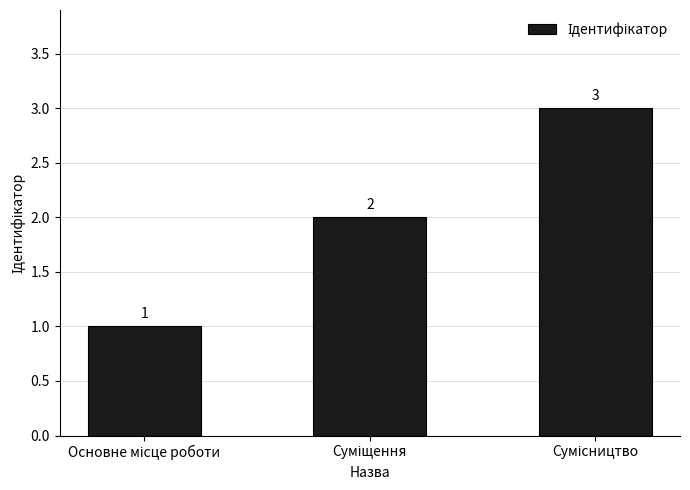

What is the value of the 2nd bar from the left?

2